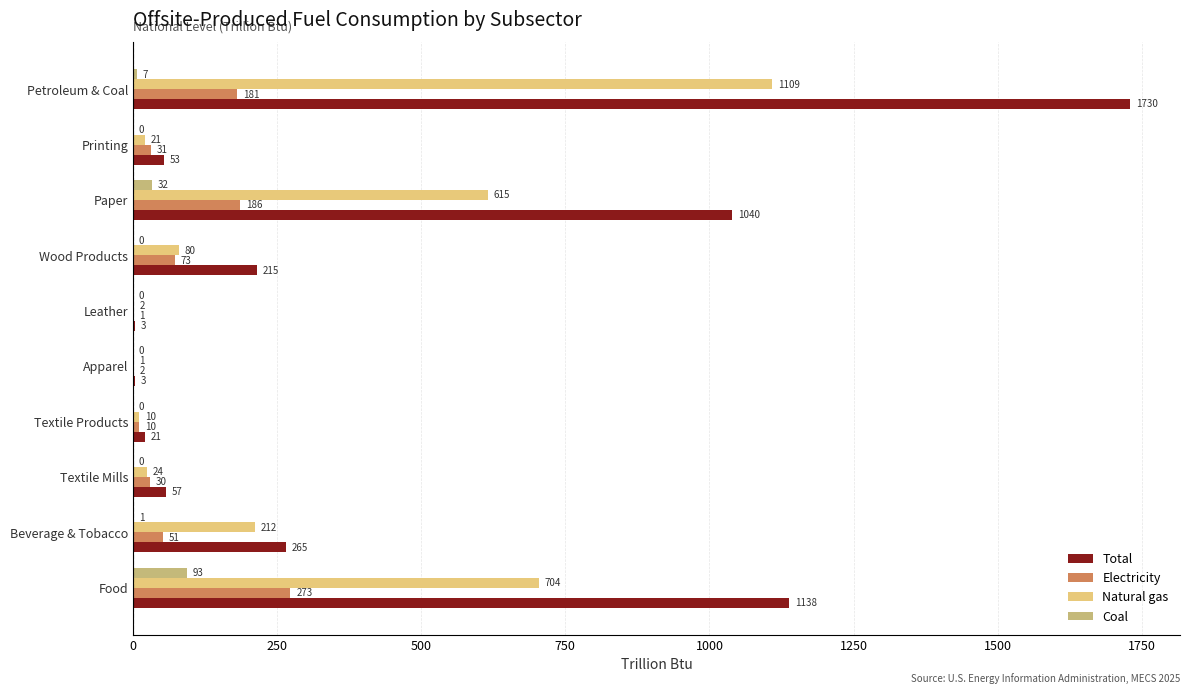

How many values in Coal are above zero?

4